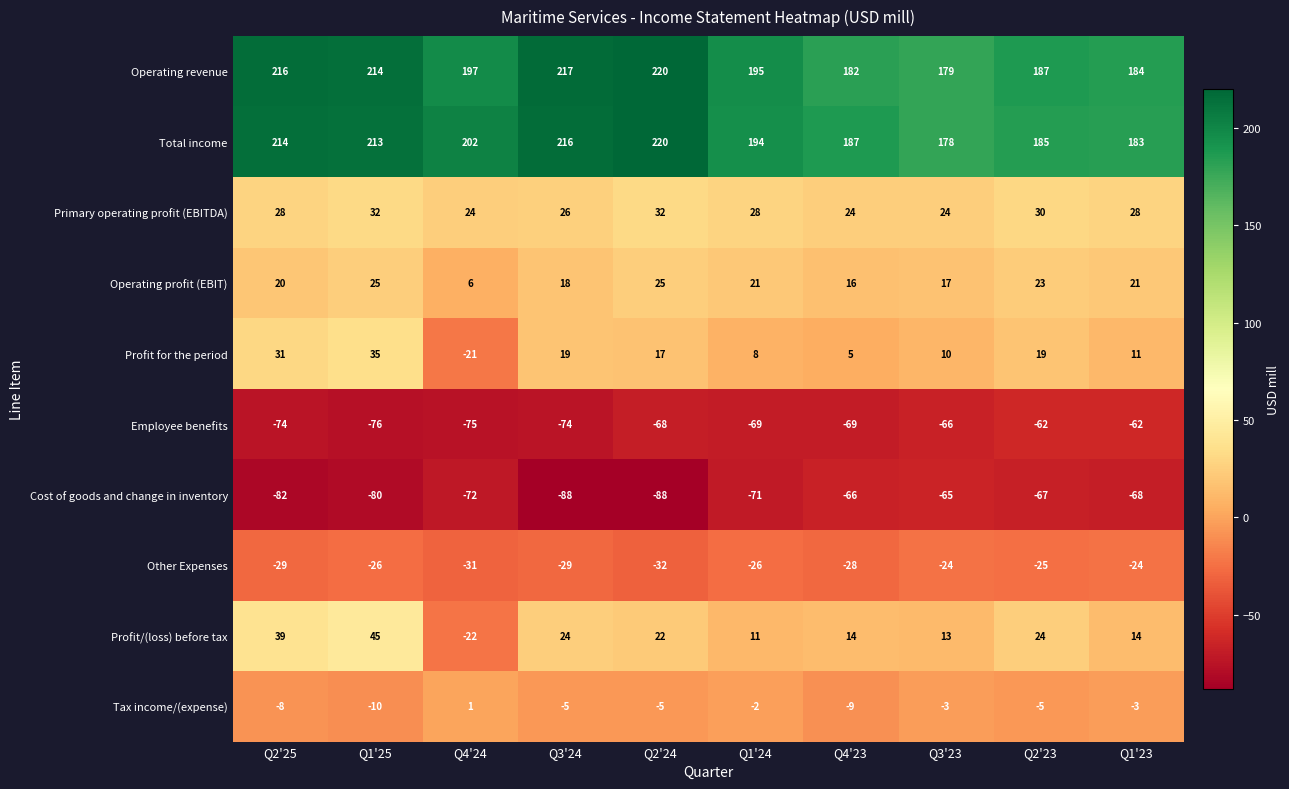

Count the number of data series in this chart.

10